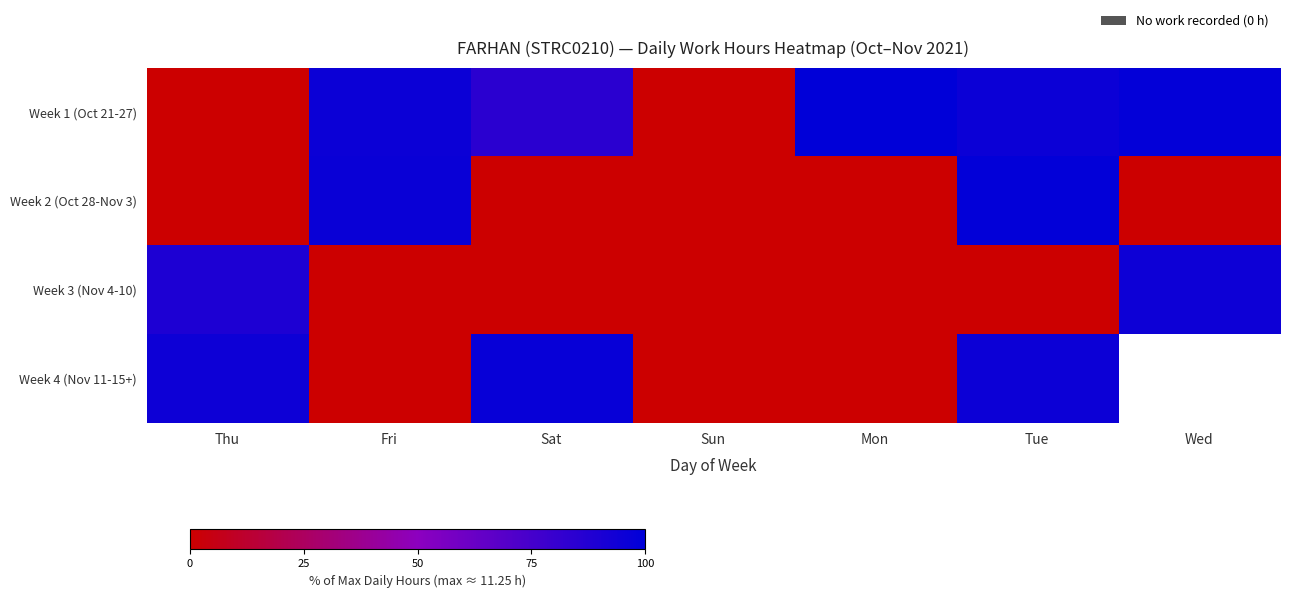

At which category does the chart reach its minimum across all series?

Thu